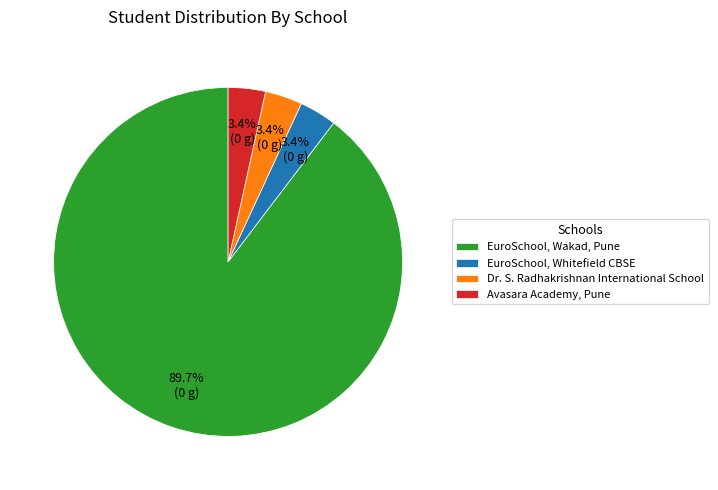

Does Avasara Academy, Pune represent more than half of the total?

No